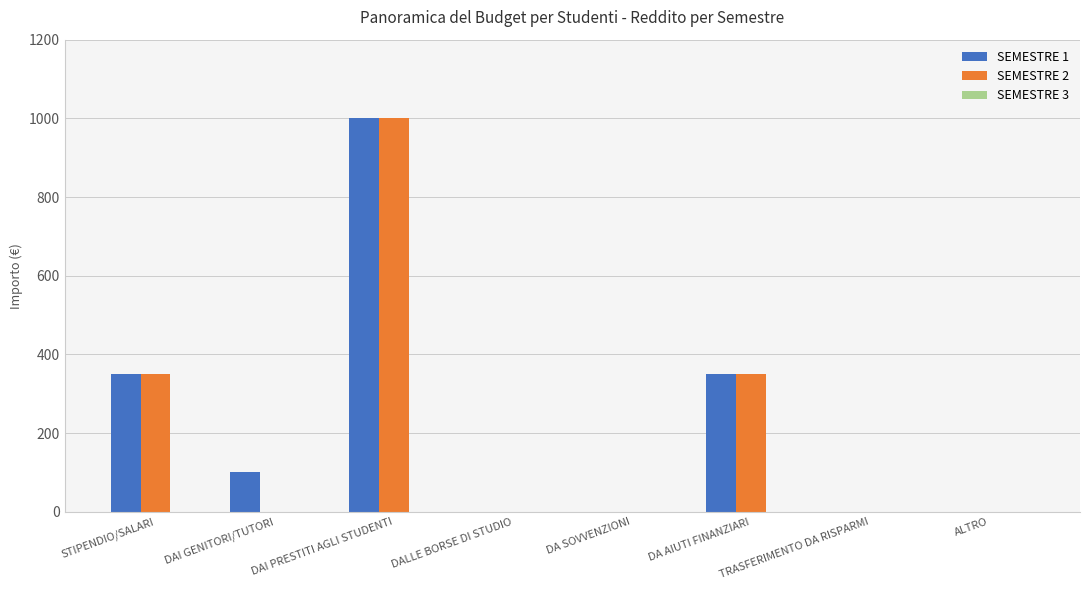

Which category has the highest value across all series?

DAI PRESTITI AGLI STUDENTI